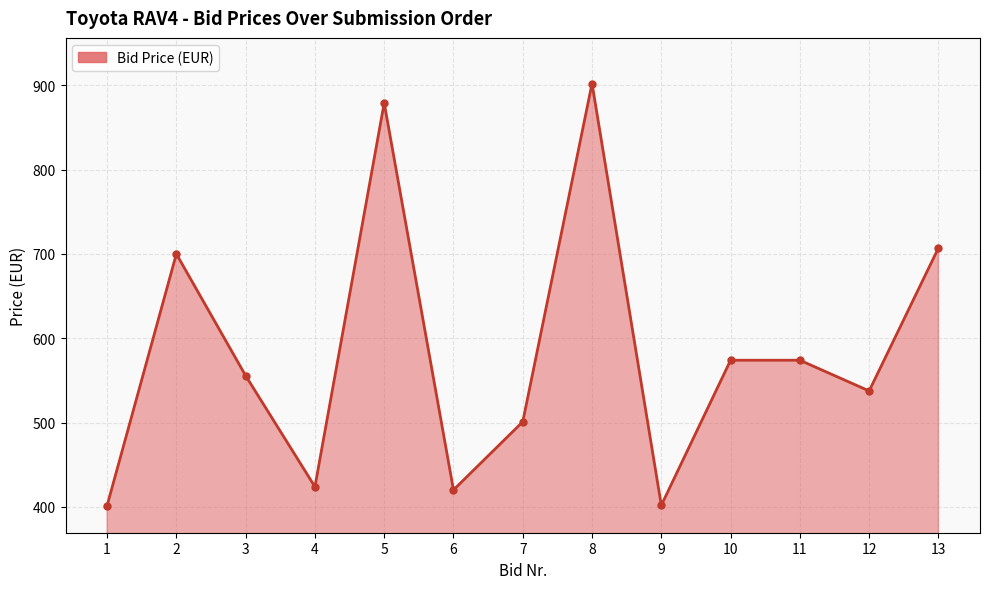

What is the value of the 10th point from the left?

574.0